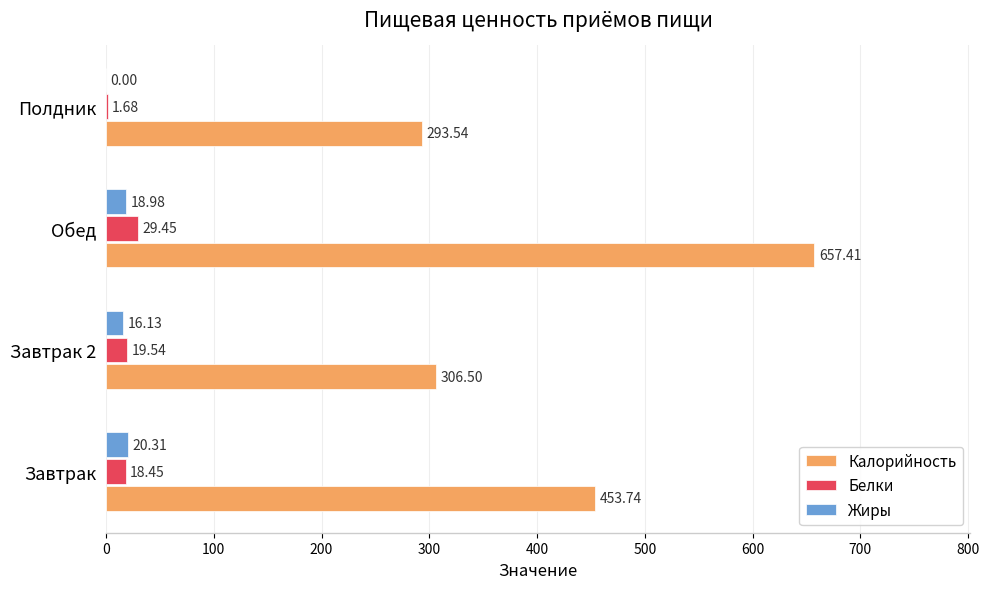

Which series changed the most between Завтрак 2 and Полдник?

Белки